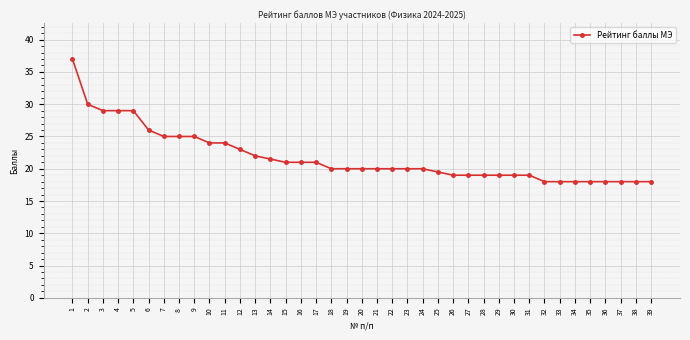

Reading left to right, transcribe all the data shown in this chart.

1=37.0	2=30.0	3=29.0	4=29.0	5=29.0	6=26.0	7=25.0	8=25.0	9=25.0	10=24.0	11=24.0	12=23.0	13=22.0	14=21.5	15=21.0	16=21.0	17=21.0	18=20.0	19=20.0	20=20.0	21=20.0	22=20.0	23=20.0	24=20.0	25=19.5	26=19.0	27=19.0	28=19.0	29=19.0	30=19.0	31=19.0	32=18.0	33=18.0	34=18.0	35=18.0	36=18.0	37=18.0	38=18.0	39=18.0